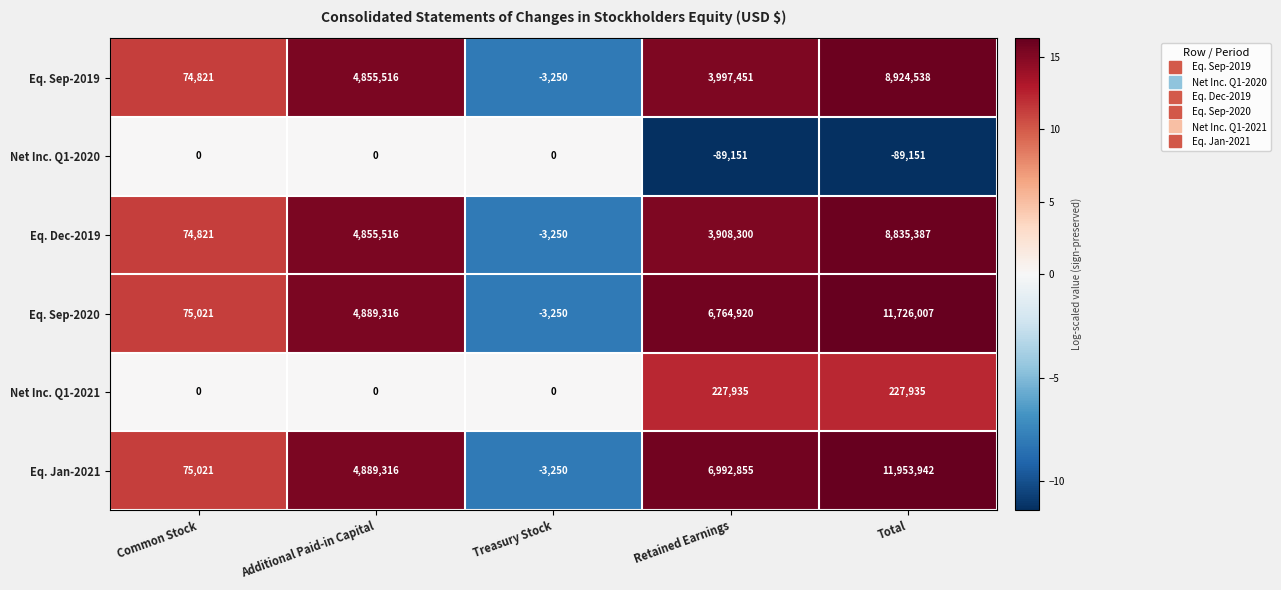

How many values in the Eq. Sep-2020 series are below 4889316?

2